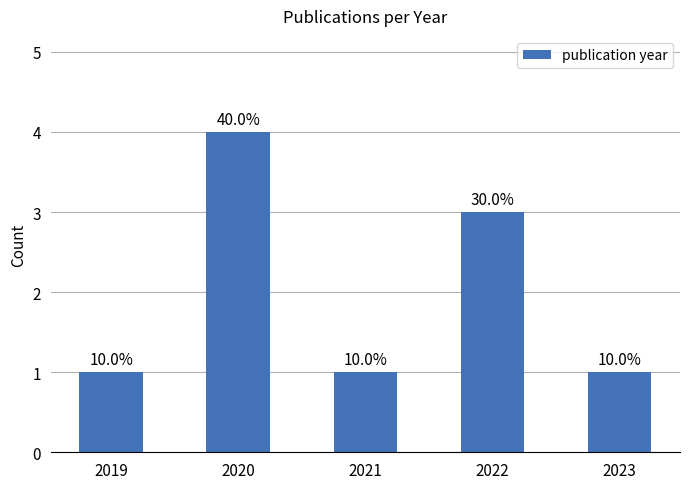

What is the value of the 3rd bar from the left?

1